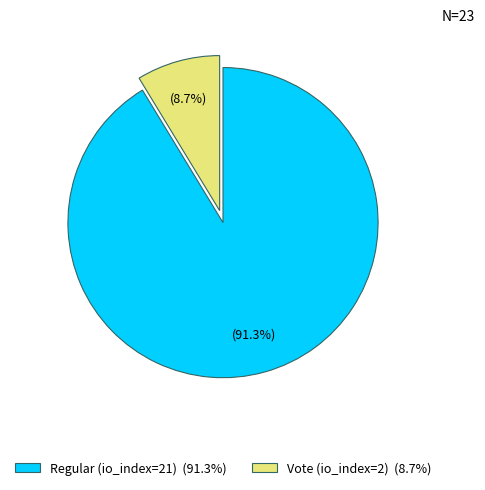

Is it true that Regular (io_index=21) is 91% of the pie?

True